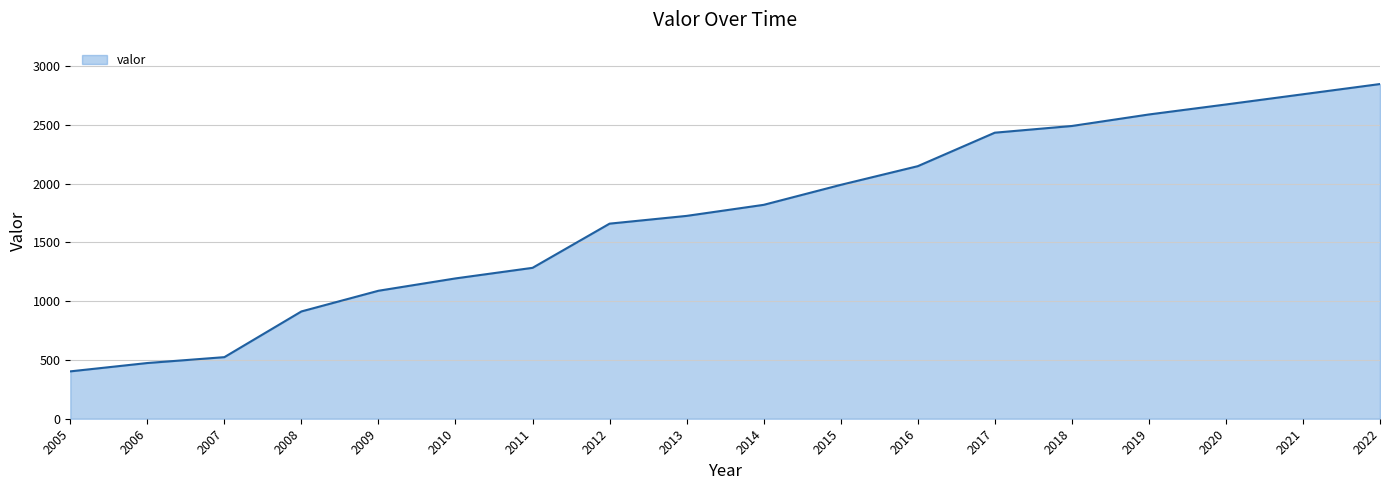

What is the change in value from 2007 to 2015?

+1466